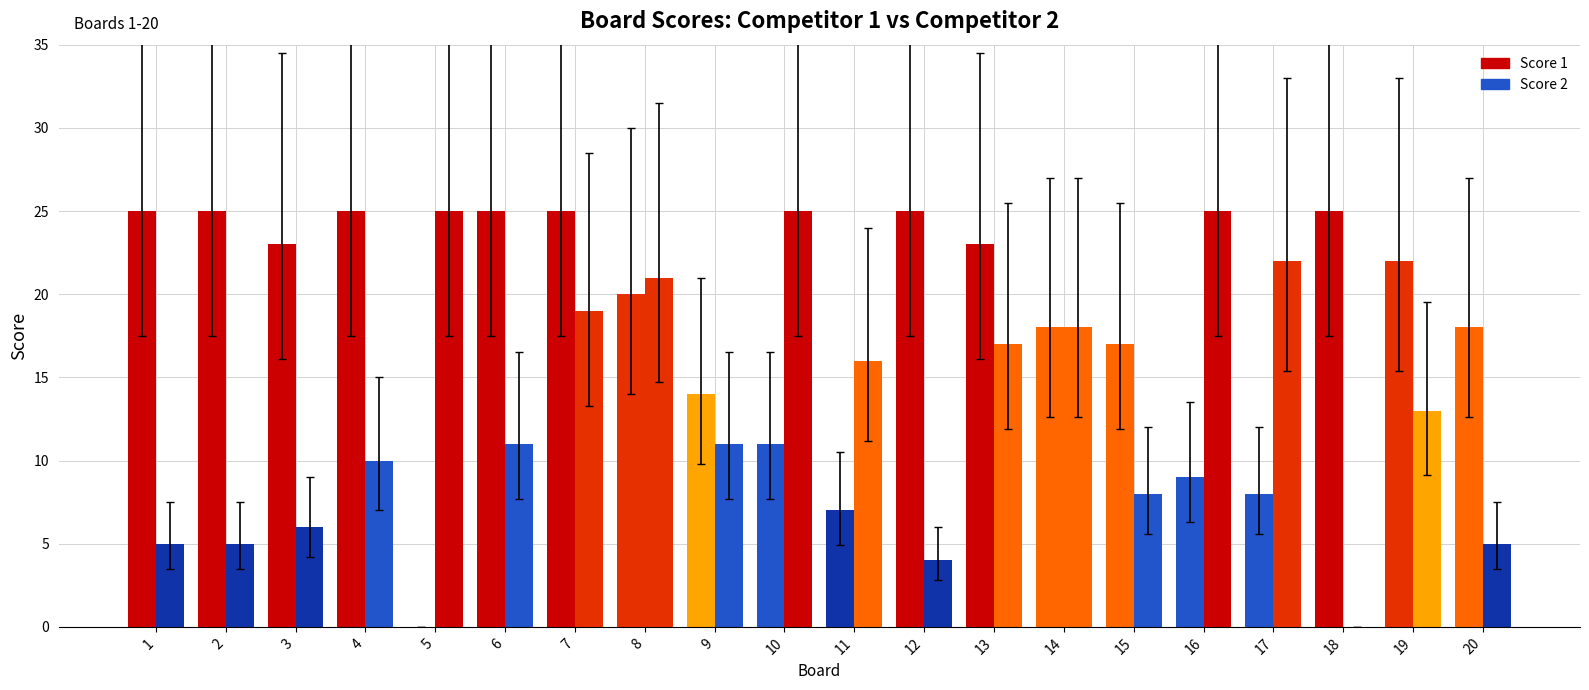

Between 18 and 19, which is larger?

18